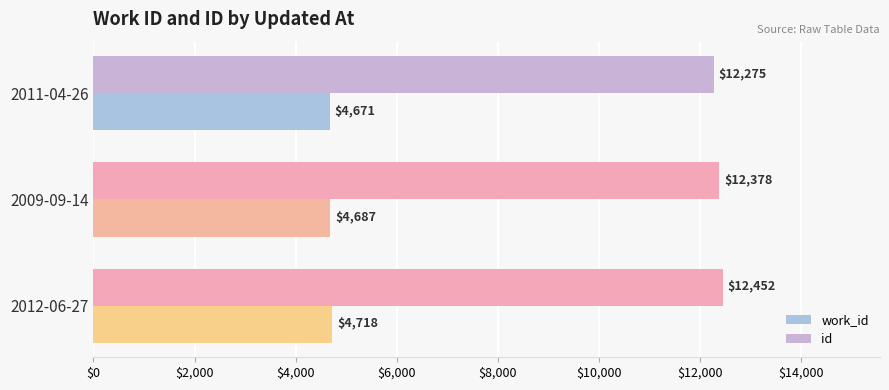

Rank the categories by id value from highest to lowest.

2012-06-27, 2009-09-14, 2011-04-26